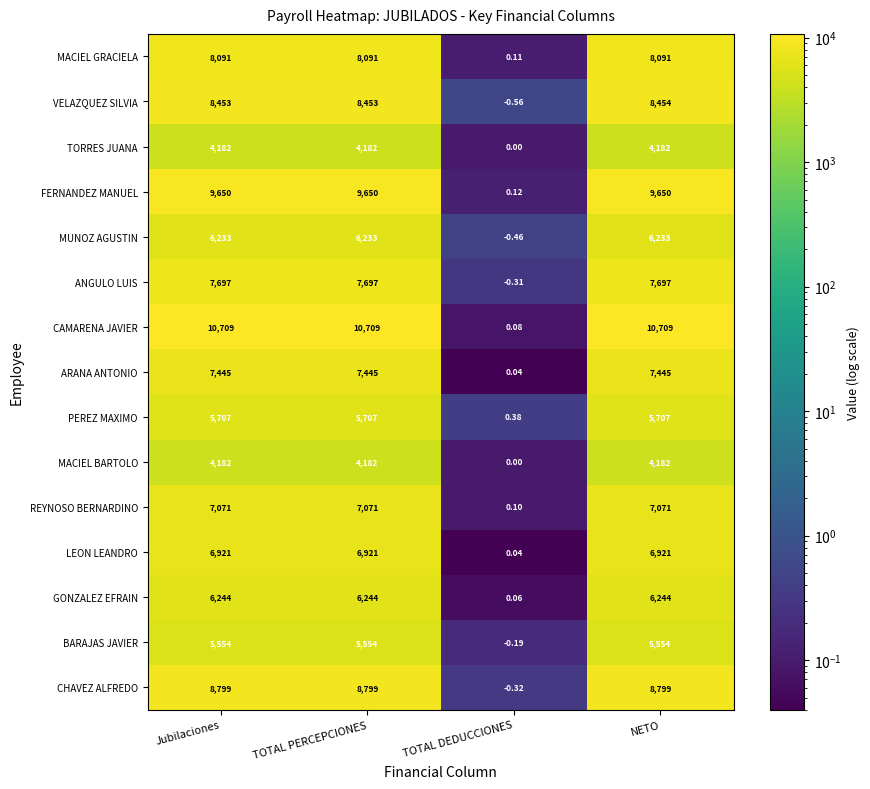

Which label corresponds to the smallest value in the chart?

TOTAL DEDUCCIONES